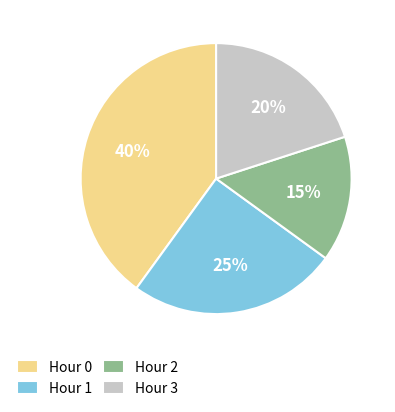

How many slices are in this pie chart?

4